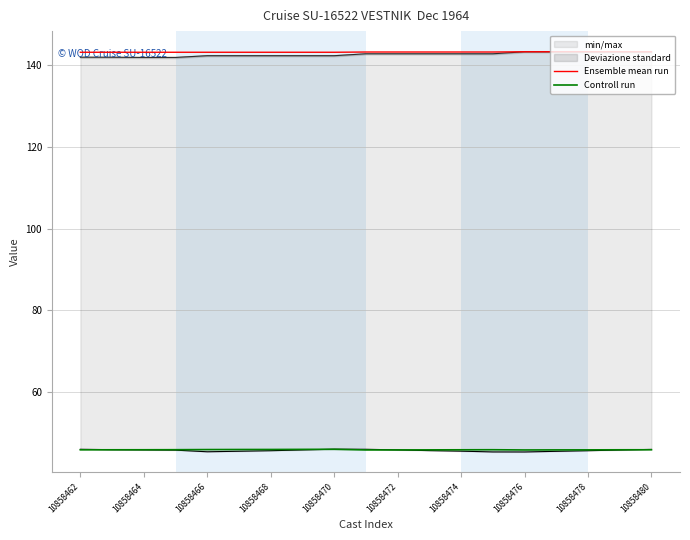

What is the highest value of the Ensemble mean run series?

143.4